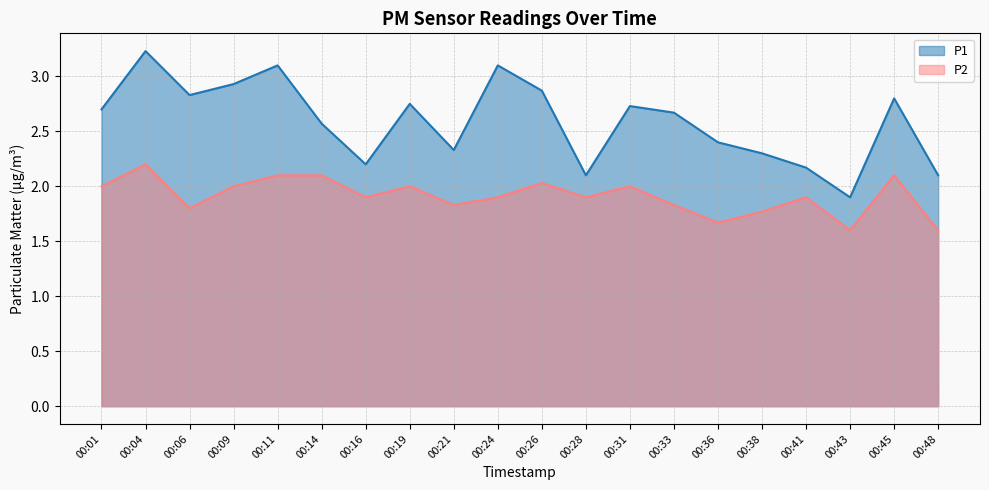

True or false: P1 and P2 cross at least once.

False